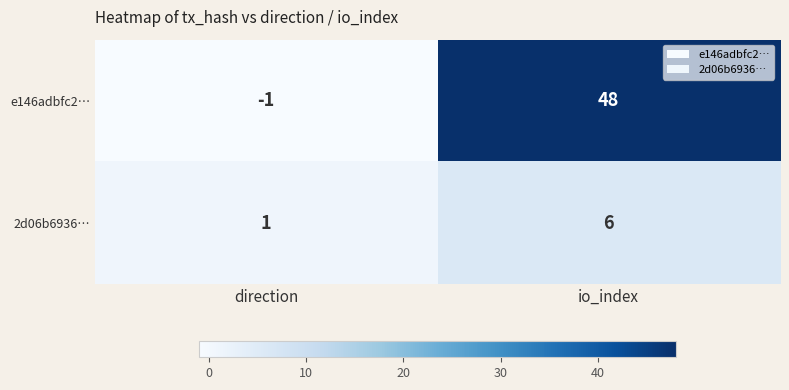

Which series has the largest total across all categories?

e146adbfc2…